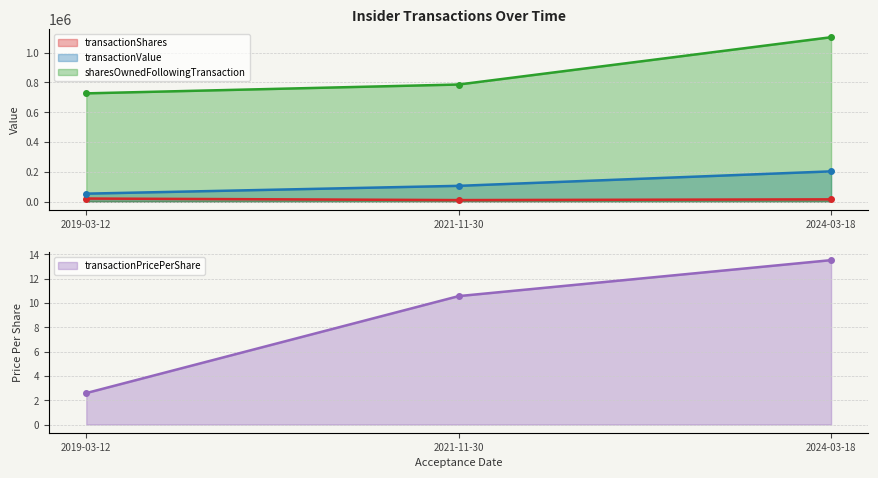

Count the number of data series in this chart.

4